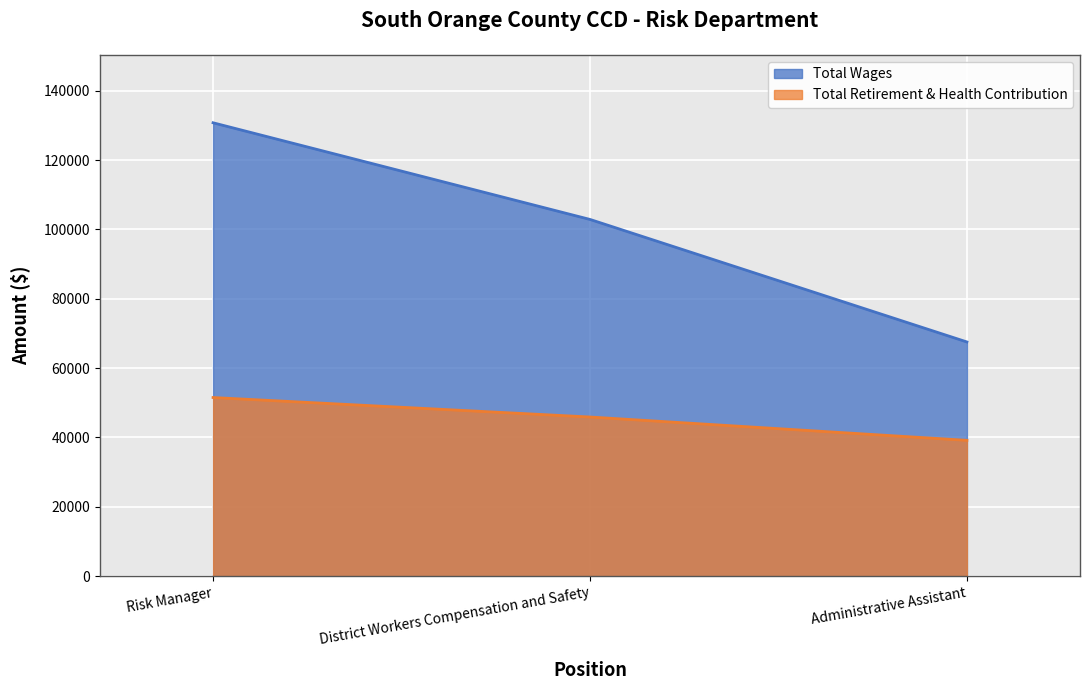

What is the difference between the Total Retirement & Health Contribution values at District Workers Compensation and Safety and Risk Manager?

5618